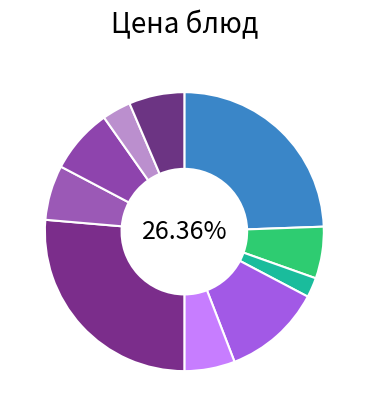

How many segments does this pie chart have?

10